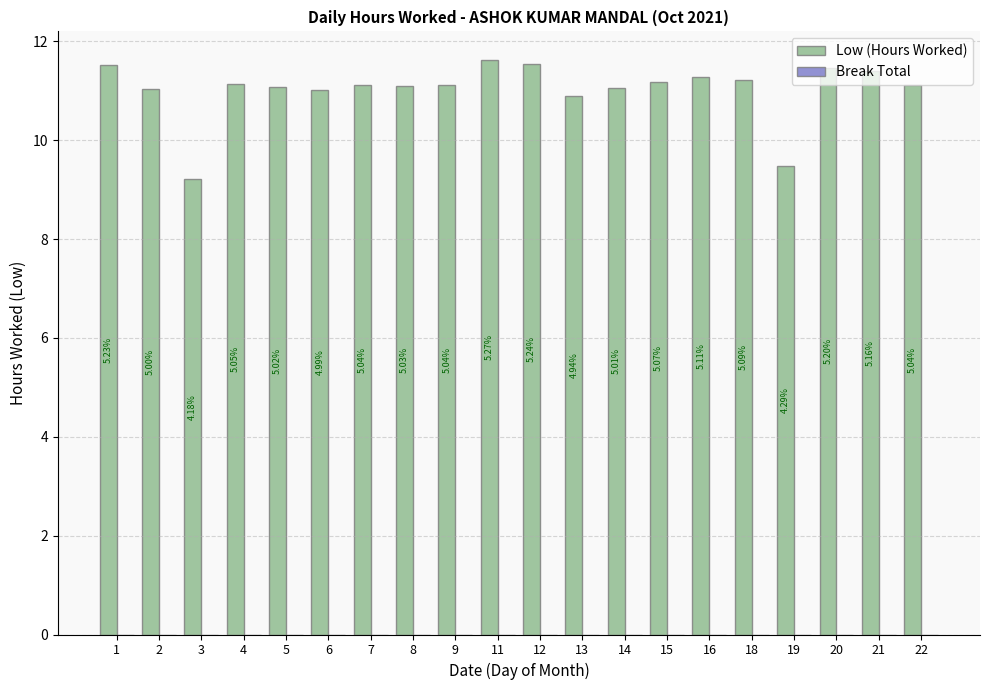

How many bars are there in total?

20